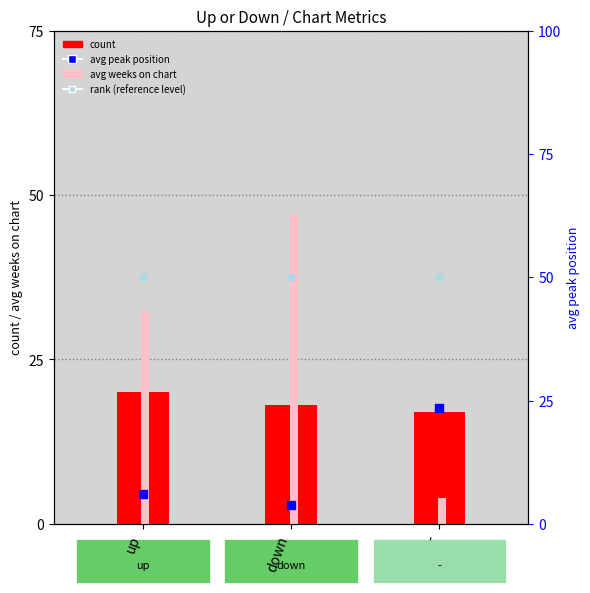

Is the value of avg peak position at - greater than the value of avg weeks on chart at down?

No